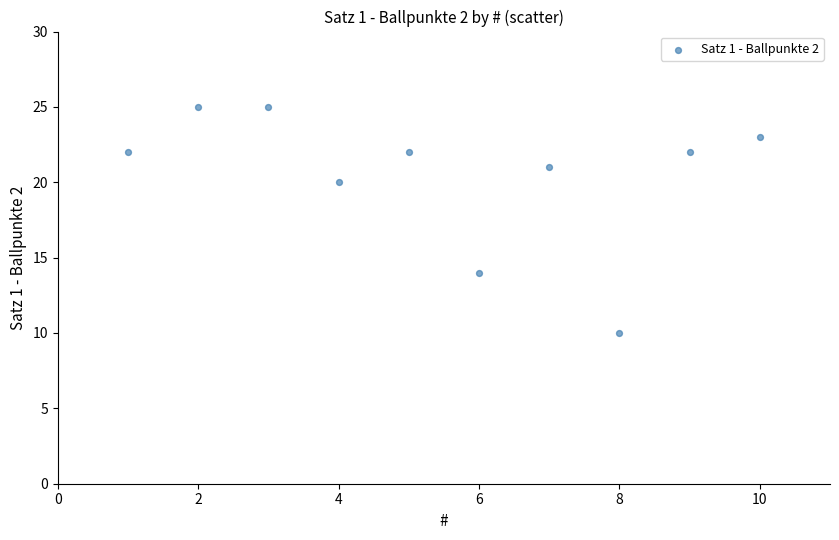

What is the range of X values (max minus min)?

9